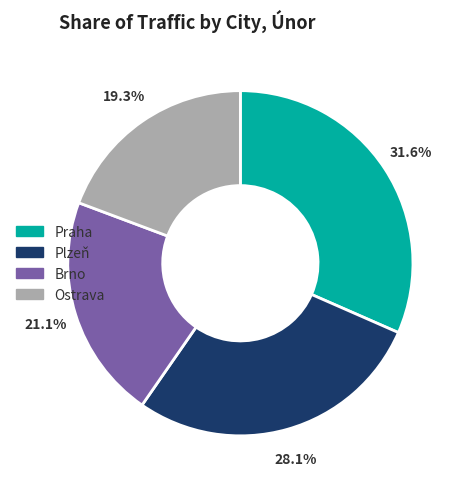

Approximately how many times larger is the value at Plzeň compared to Ostrava?

1.5